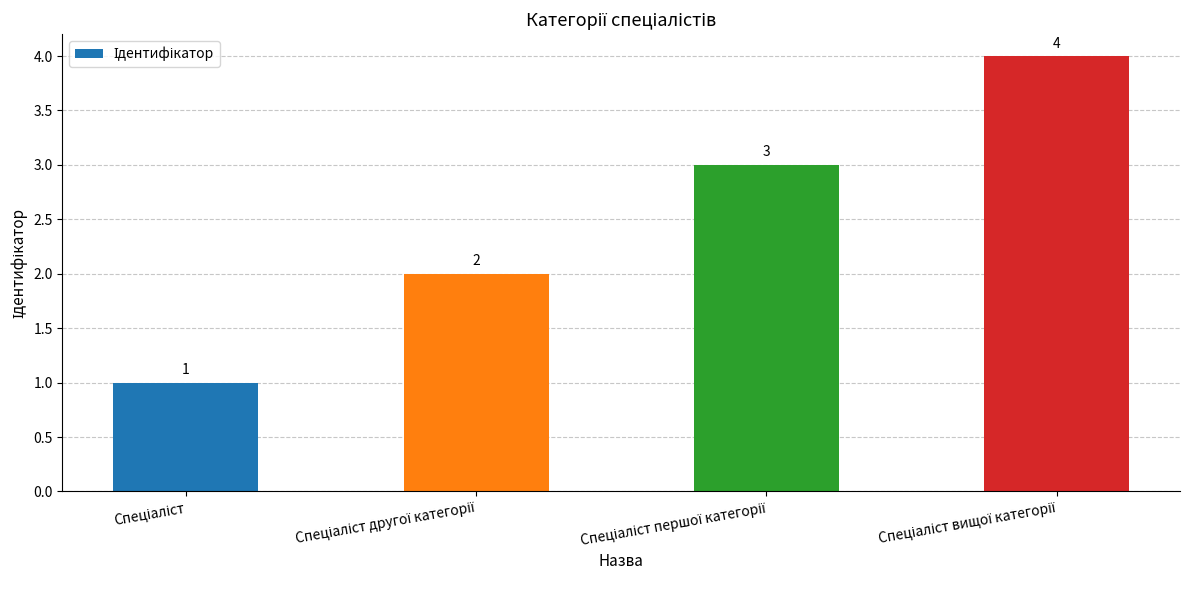

What is the maximum value shown in the chart?

4